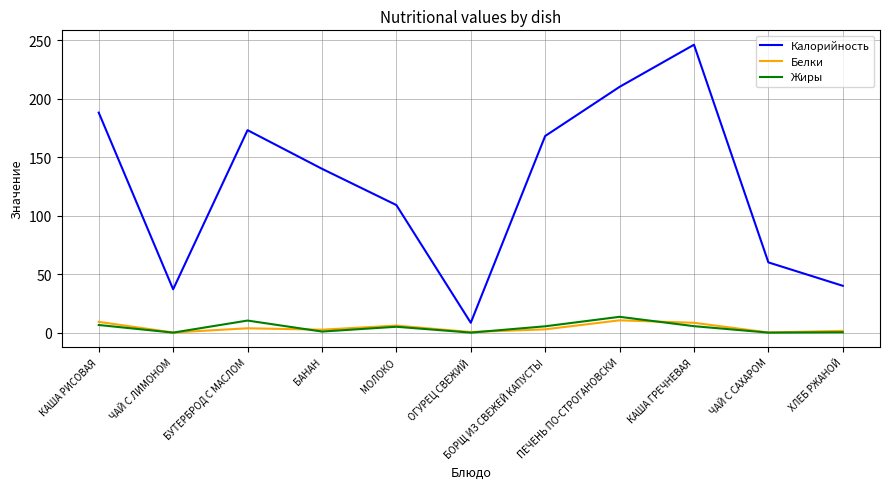

At which category does Белки reach its first local valley?

ЧАЙ С ЛИМОНОМ